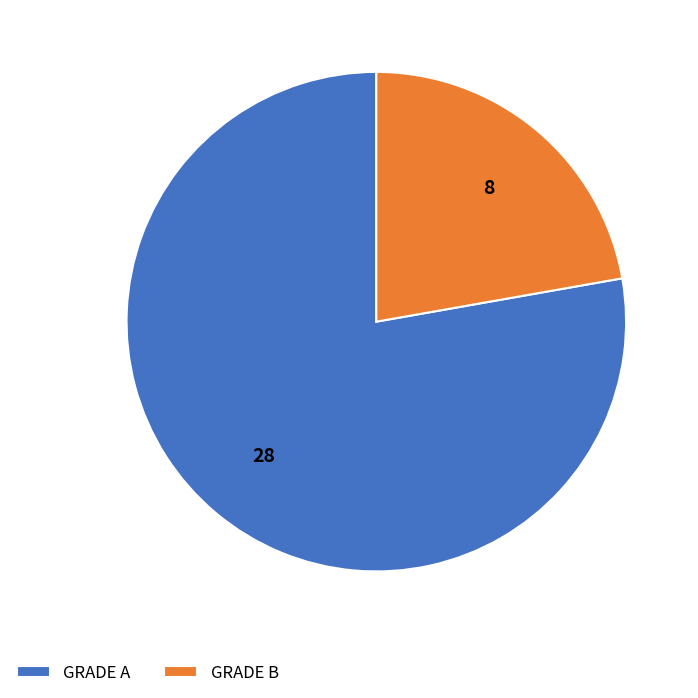

Does any single category account for the majority?

Yes